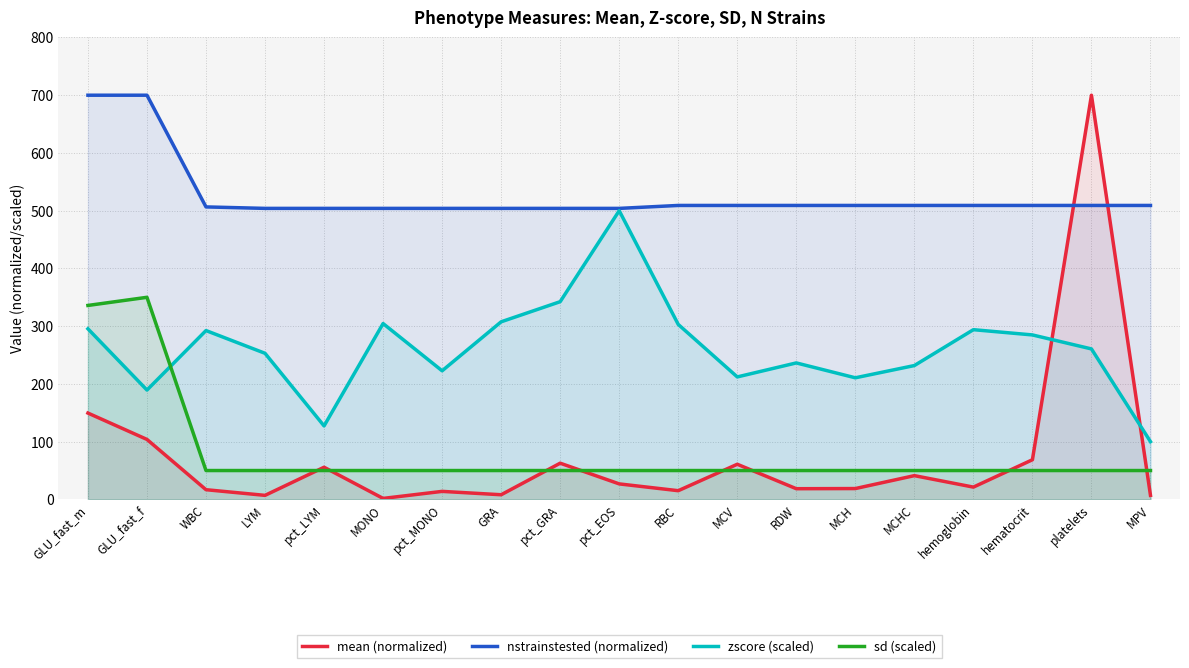

Which category has the highest value across all series?

platelets